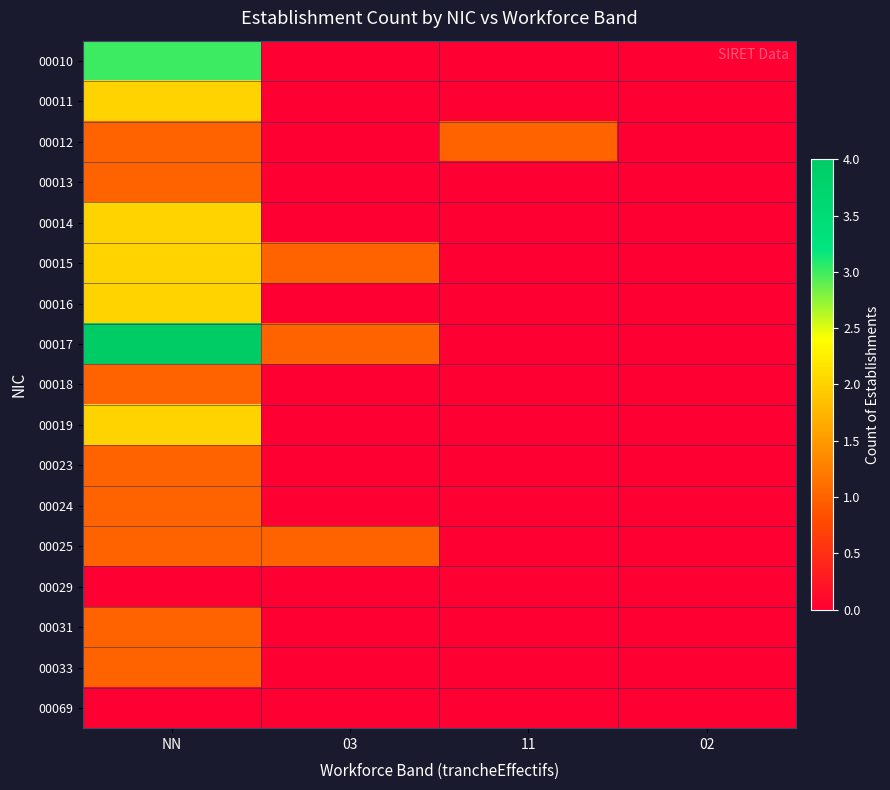

What is the spread (max minus min) of values at 03?

1